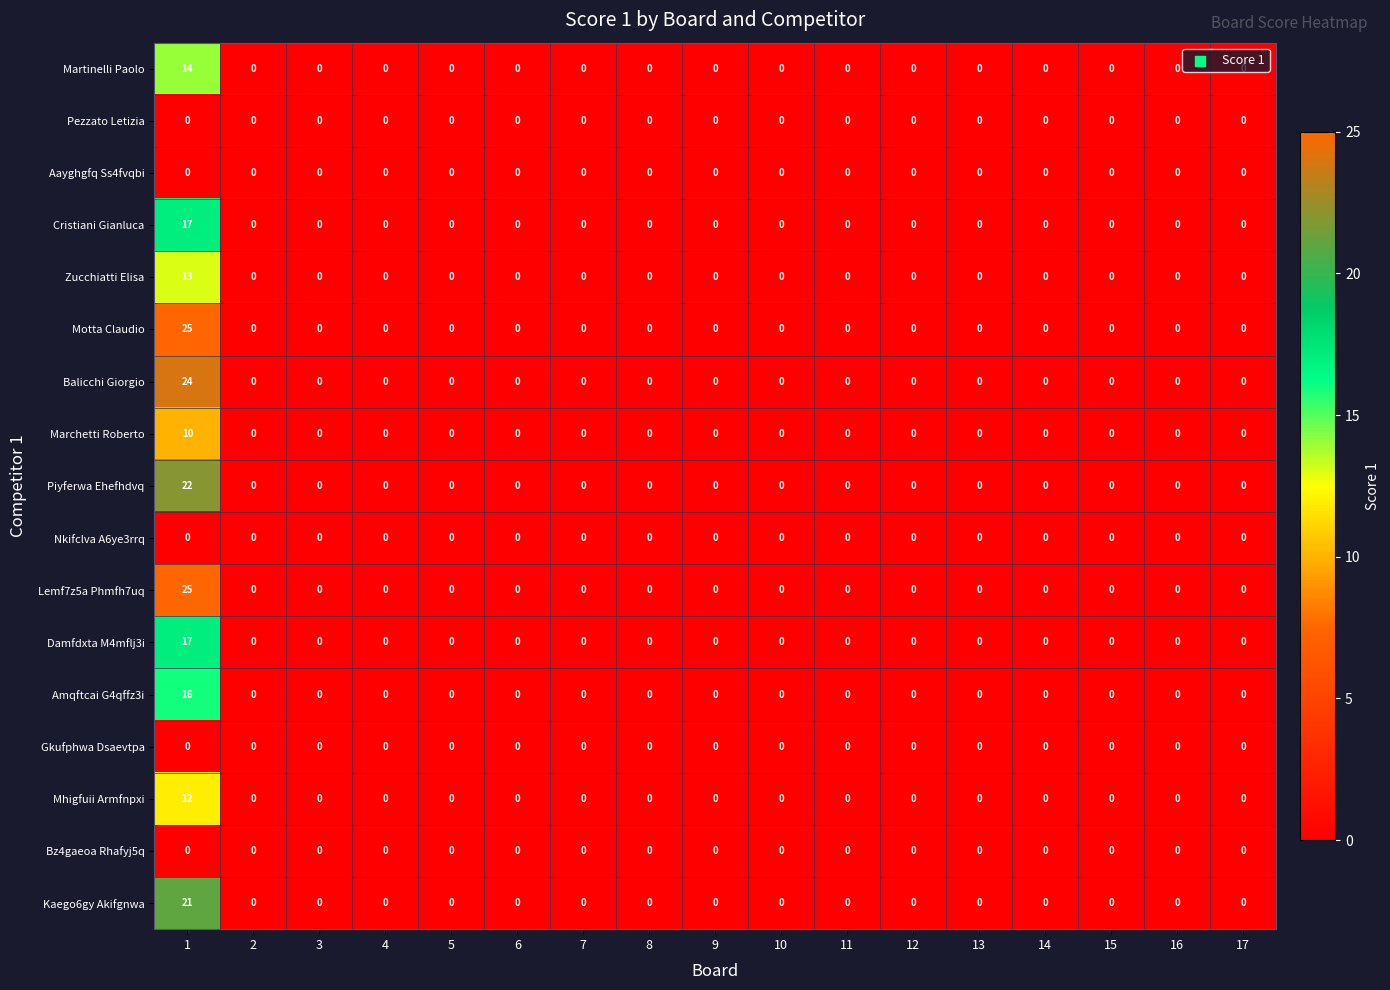

The Amqftcai G4qffz3i series shows 0 at 12. True or false?

True